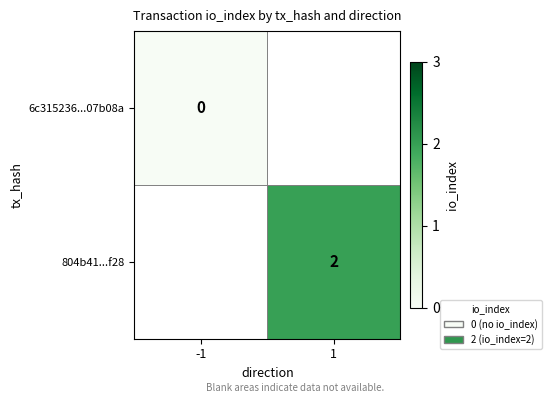

How many categories are shown in the chart?

2